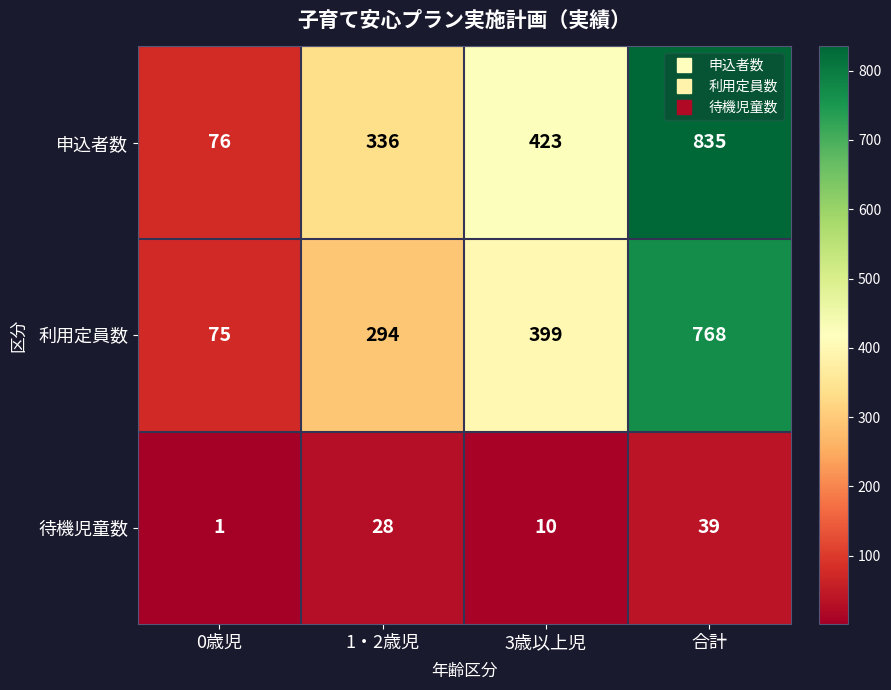

At which category is the sum across all series the highest?

合計